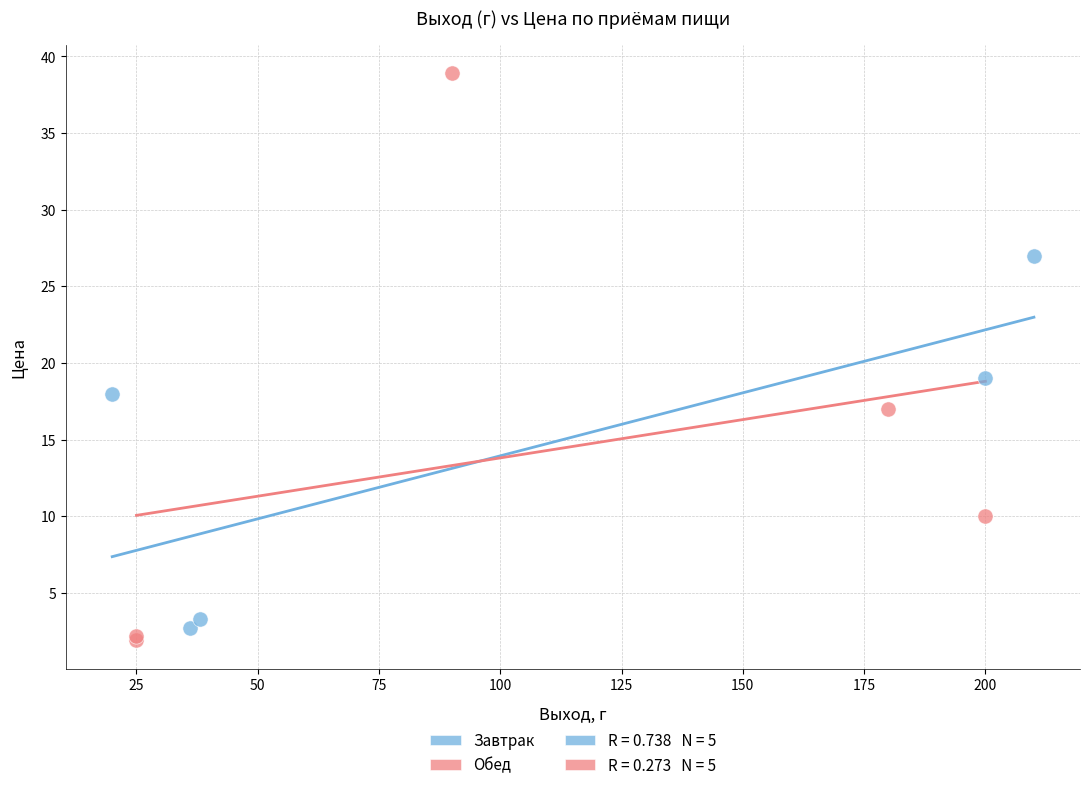

Which series has the widest spread of Y values?

Обед